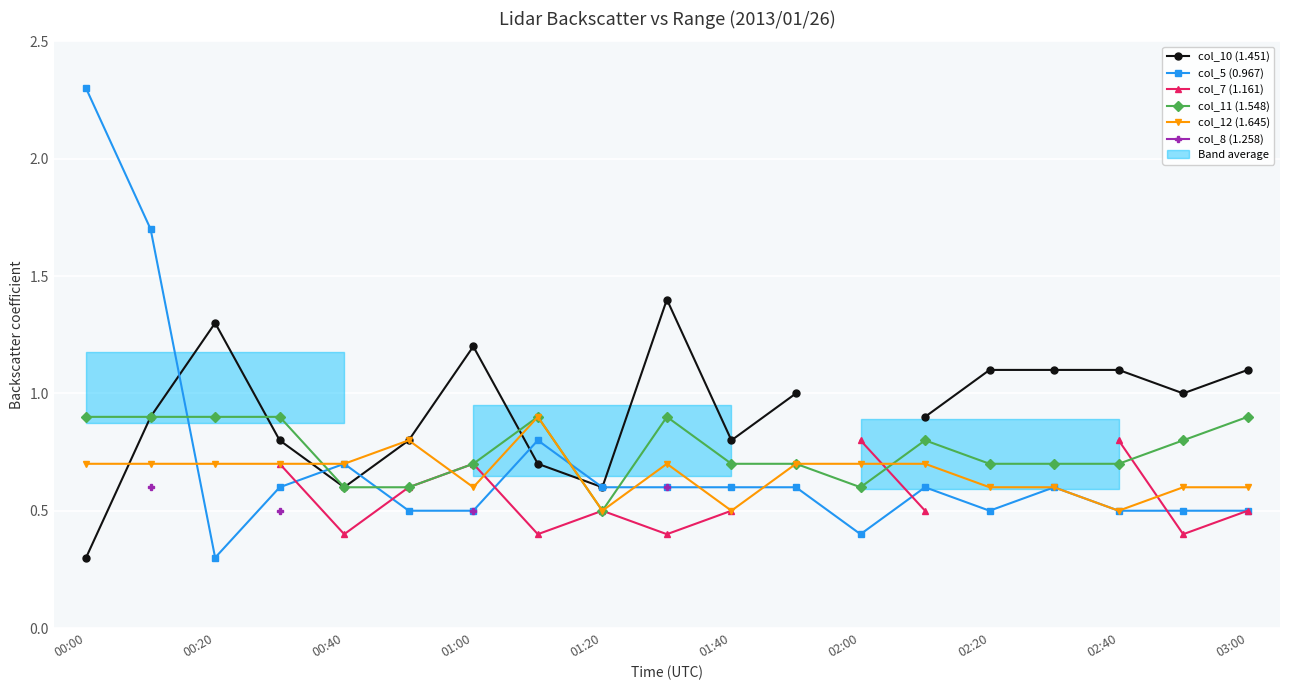

At which label is col_12 (1.645) closest to 0?

01:20